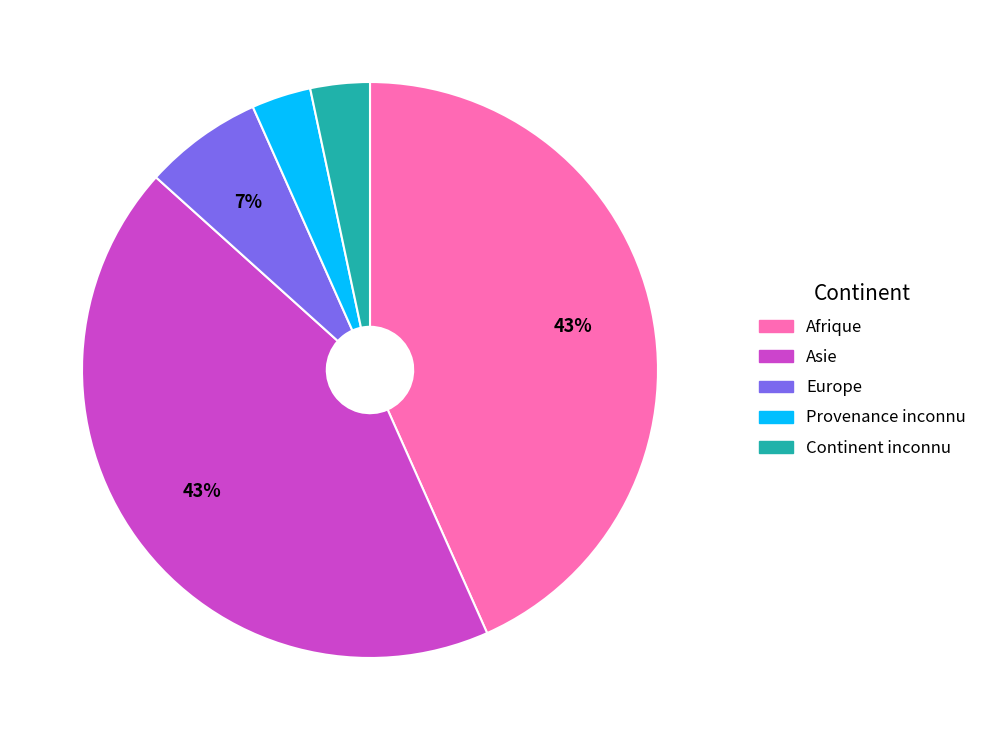

Which has a higher value, Provenance inconnu or Asie?

Asie